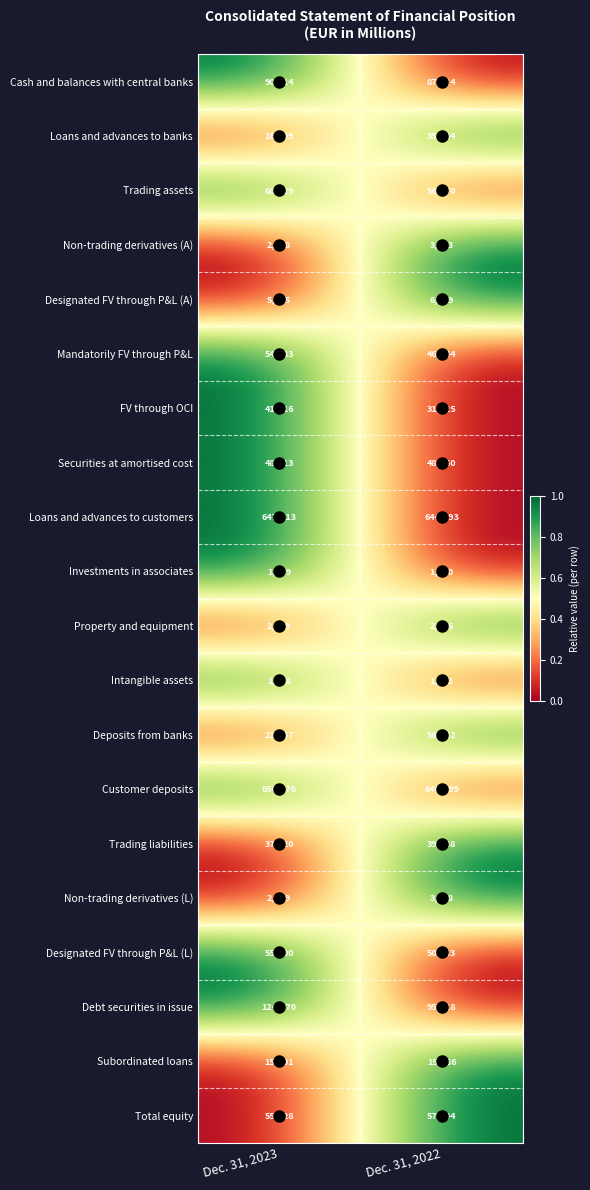

What is the approximate value of Customer deposits at Dec. 31, 2022, to the nearest 50?

640800